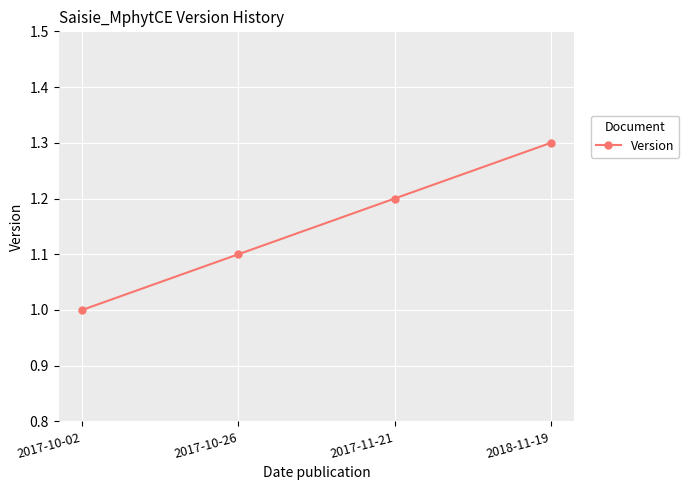

Which label corresponds to the smallest value in the chart?

2017-10-02